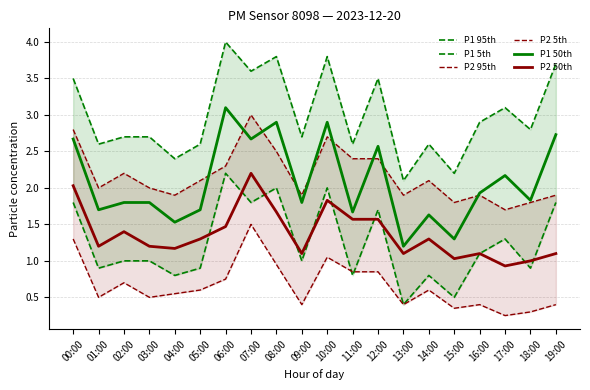

True or false: P2 5th and P2 50th cross at least once.

False